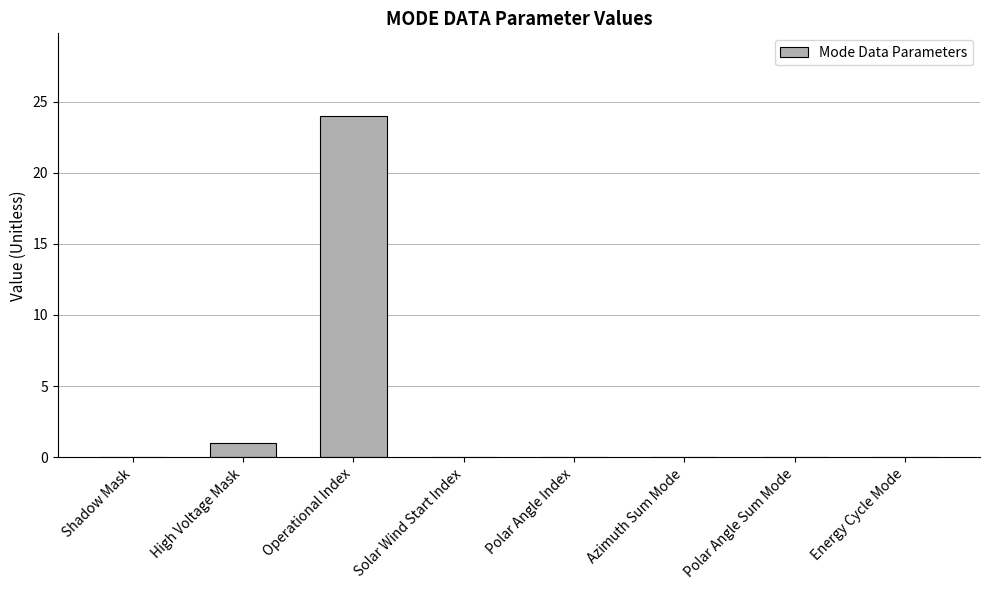

Which label corresponds to the largest value in the chart?

Operational Index